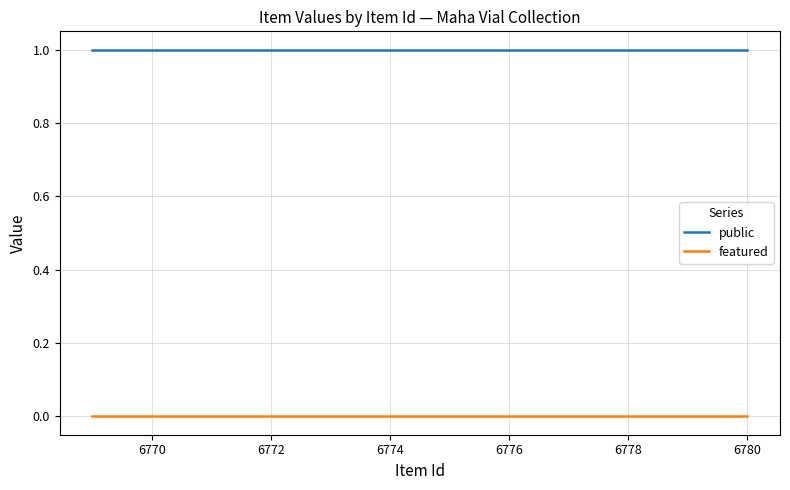

True or false: featured and public cross at least once.

False